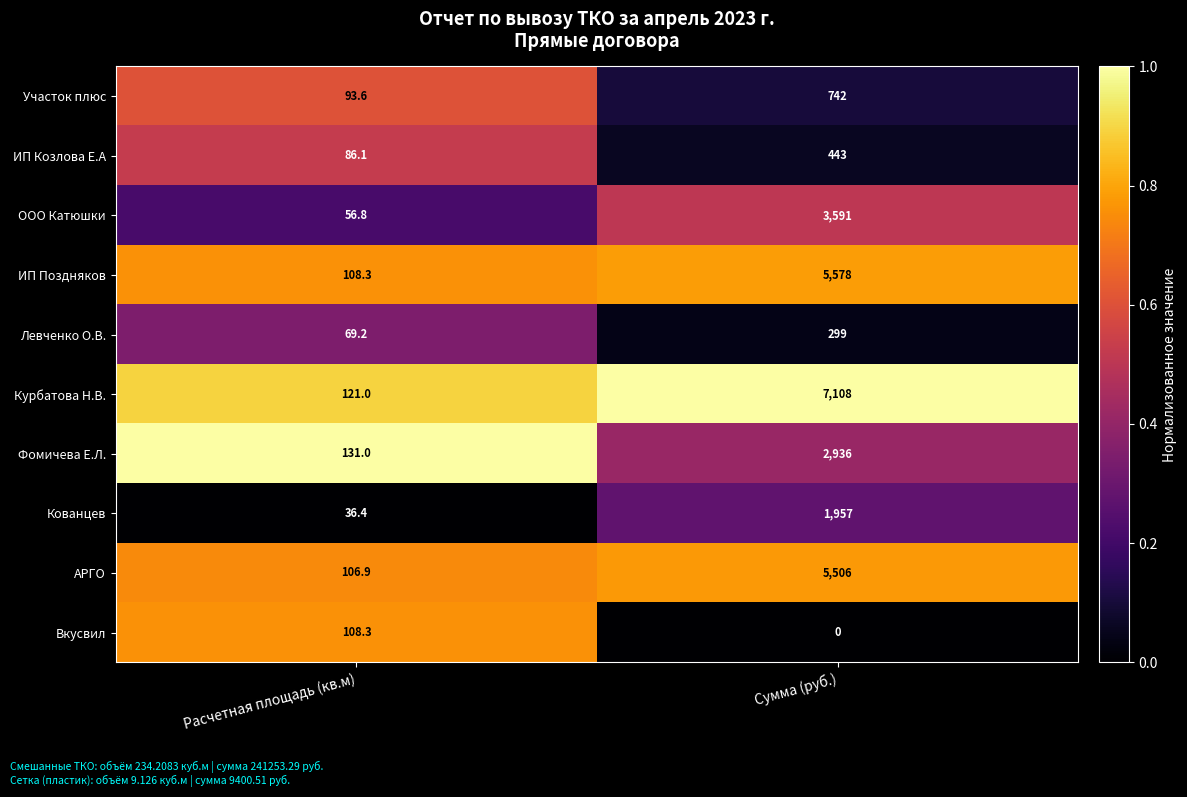

Which series has the widest spread of values?

Курбатова Н.В.